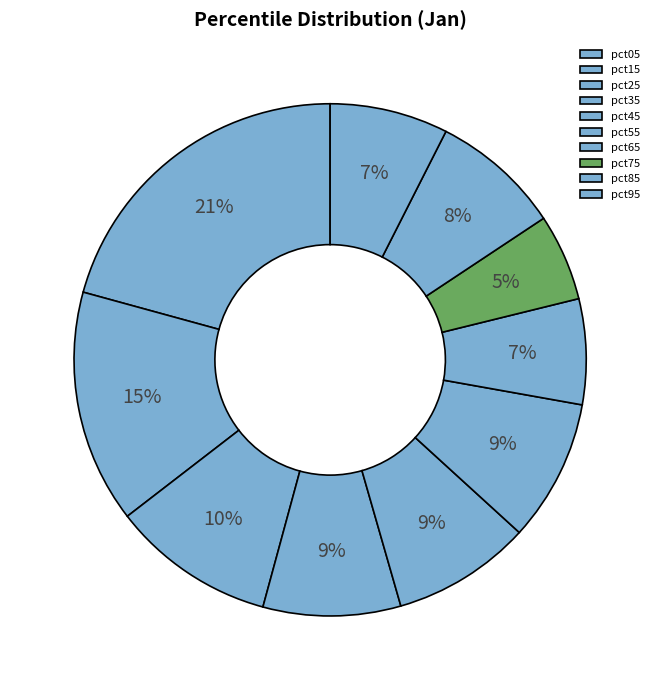

To the nearest percent, what is the difference between the pct05 and pct95 slice percentages?

13%